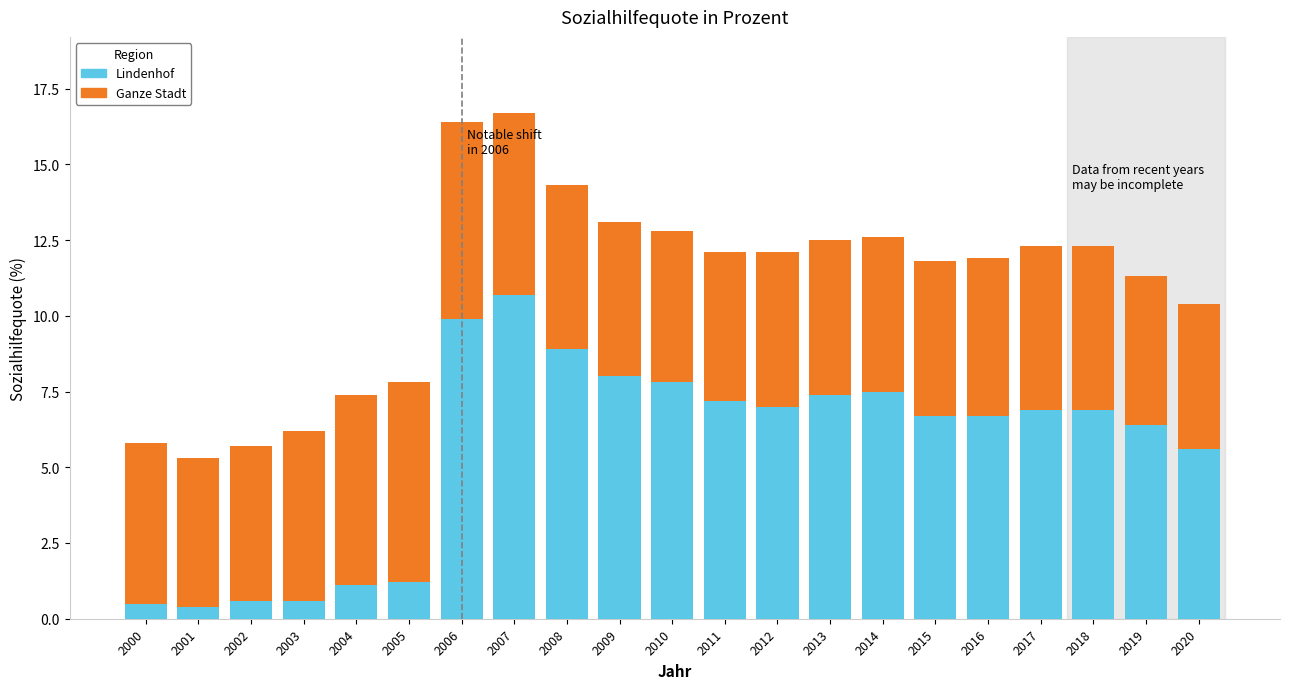

What is the approximate value of Lindenhof at 2018?

6.9